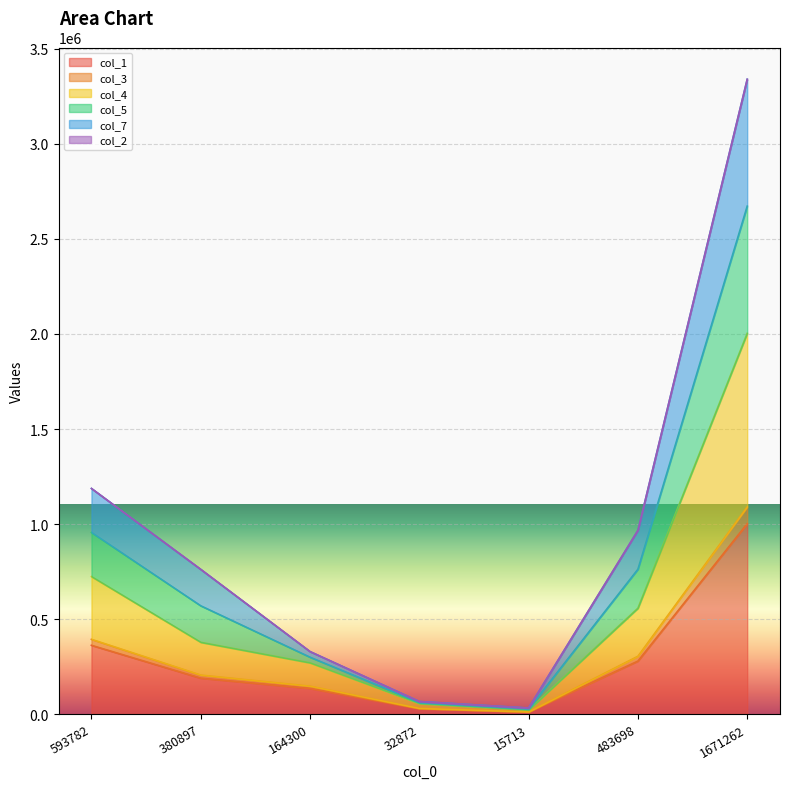

At how many categories does at least one series exceed 1267043?

1